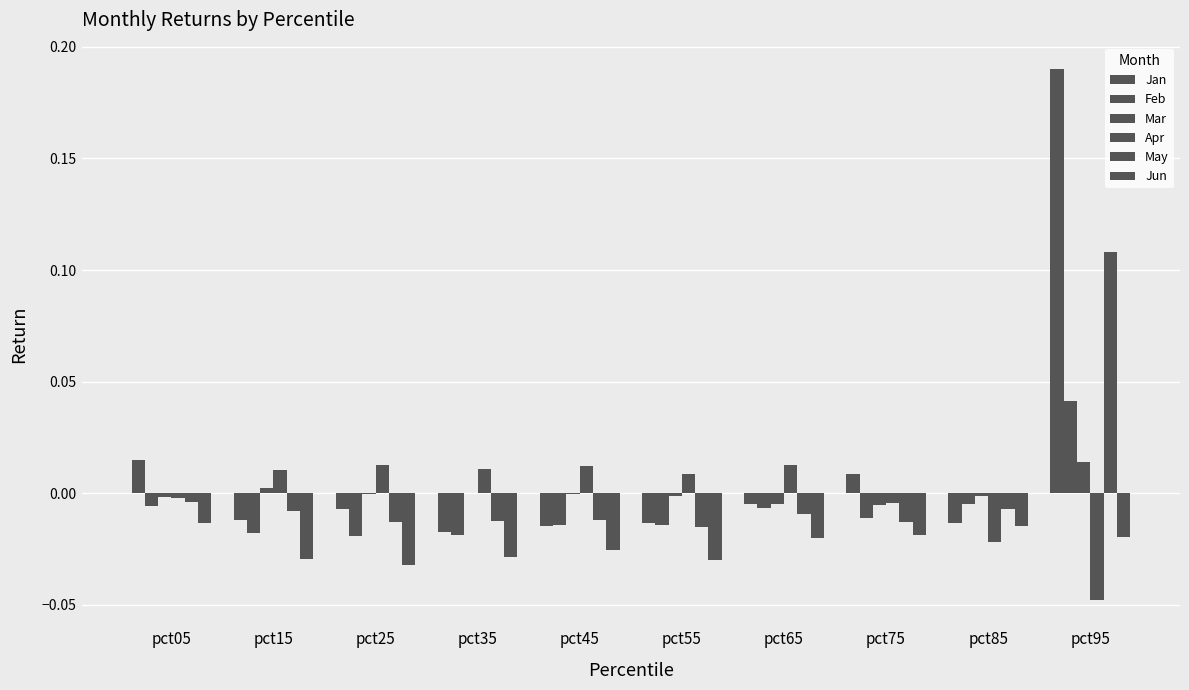

At which label does Apr first exceed 0?

pct15